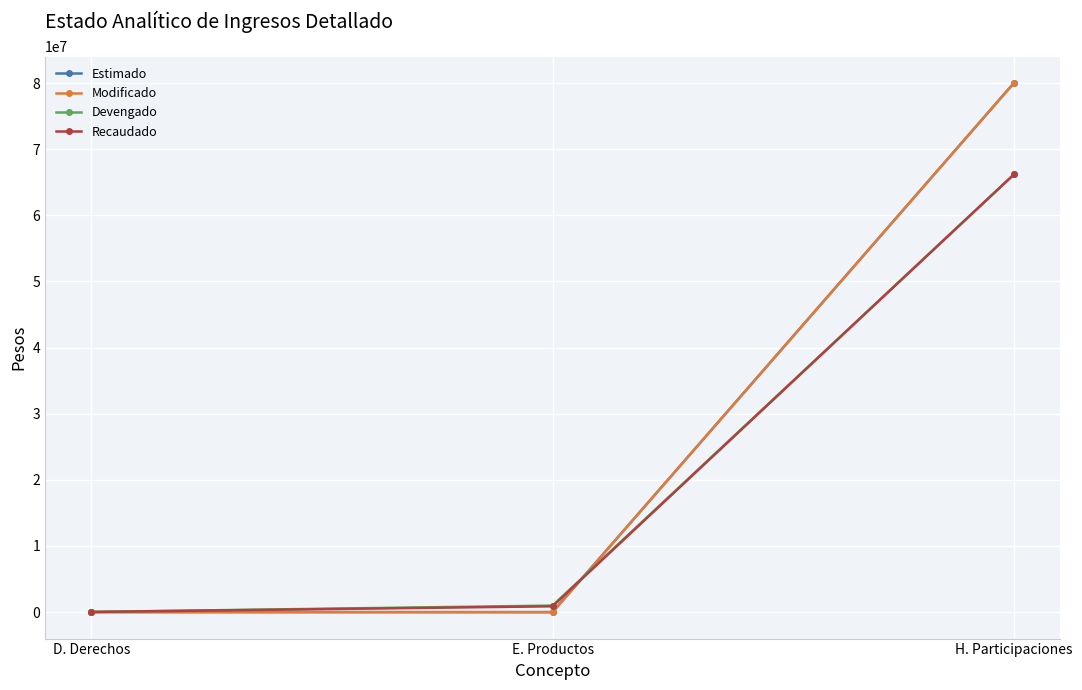

The value of Recaudado at H. Participaciones is 100314374.4. True or false?

False